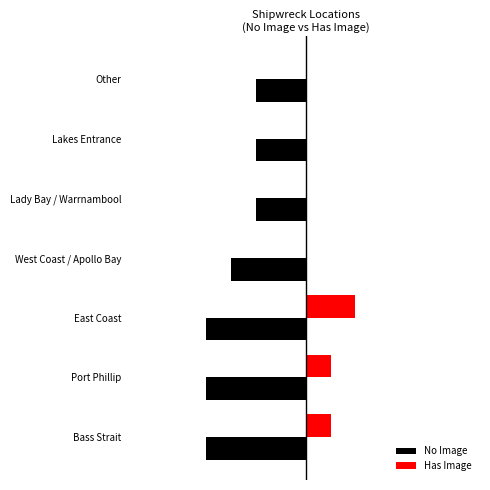

What are all the series names shown in the legend?

No Image, Has Image